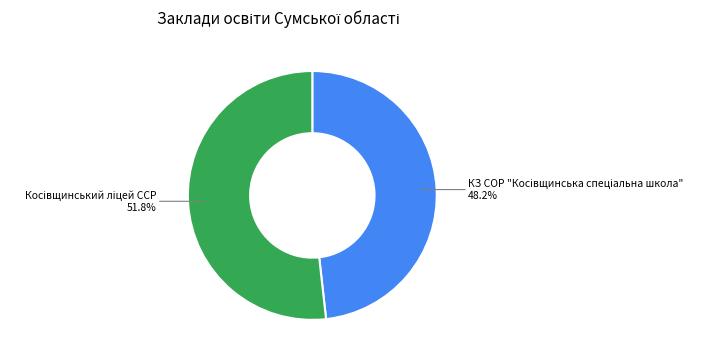

Does any single category account for the majority?

Yes